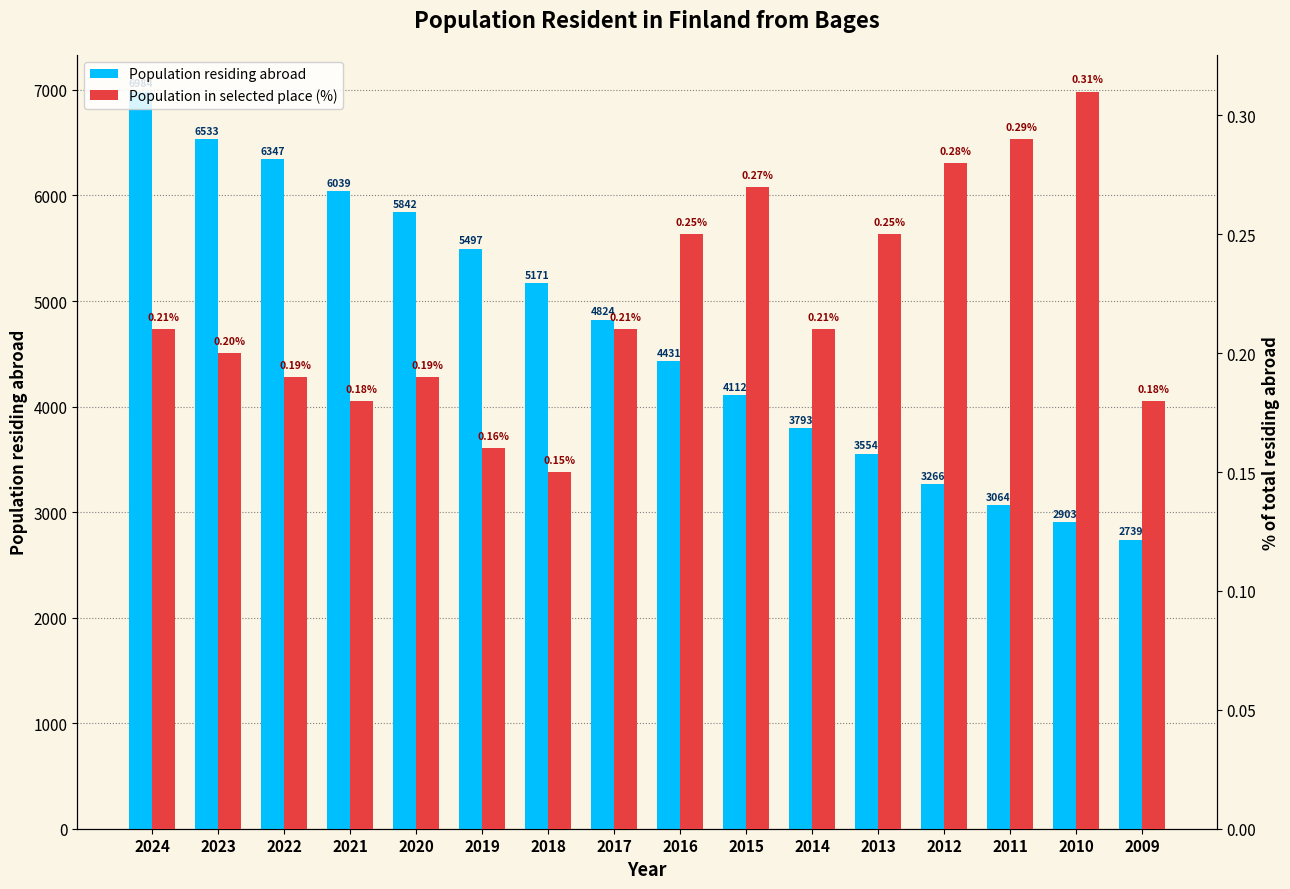

At which category does the chart reach its peak across all series?

2024